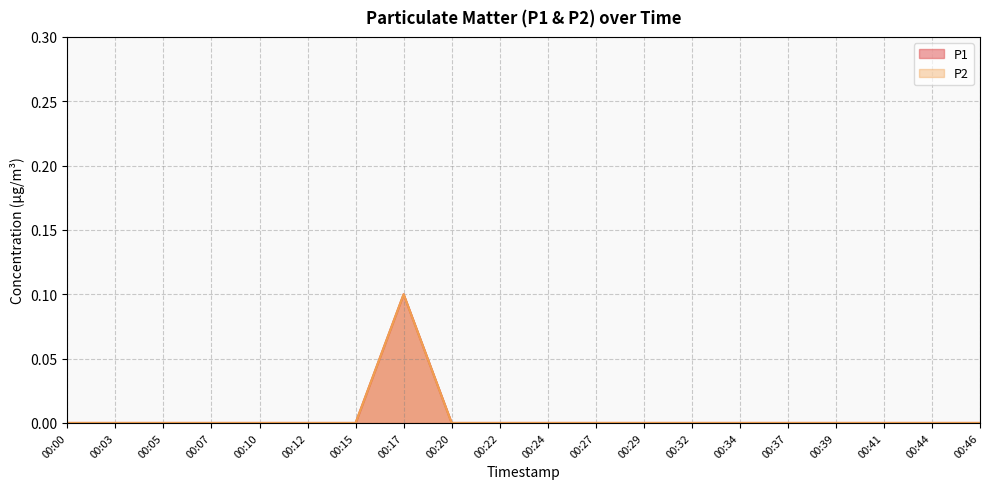

The value of P1 at 00:32 is -0.1. True or false?

False